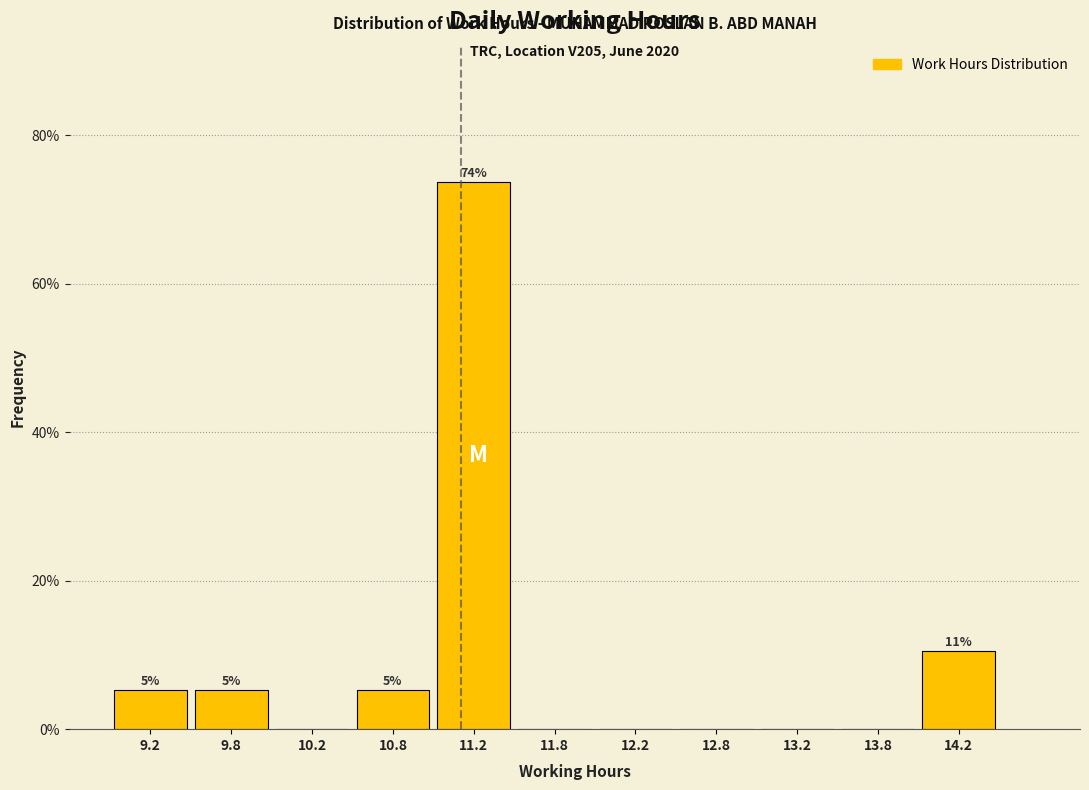

Over which range of the x-axis is the bar tallest?

11.0 to 11.5